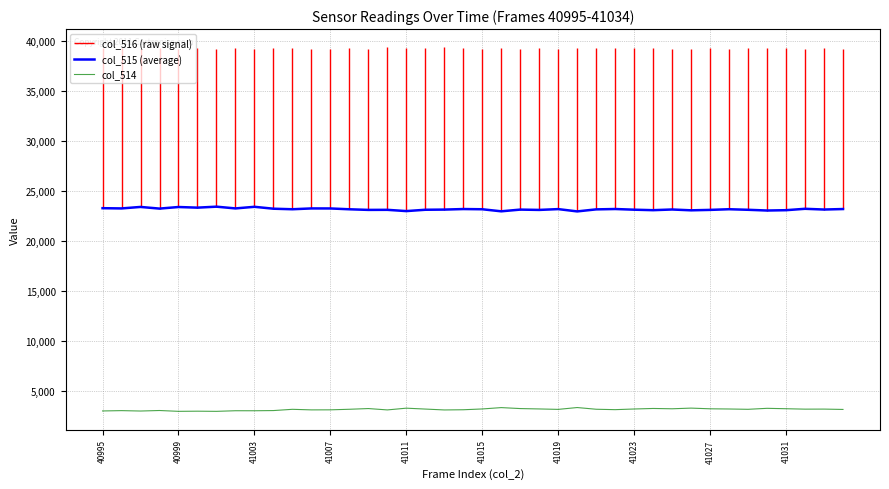

What is the value of the col_515 (average) point at the 38th from the left?

23198